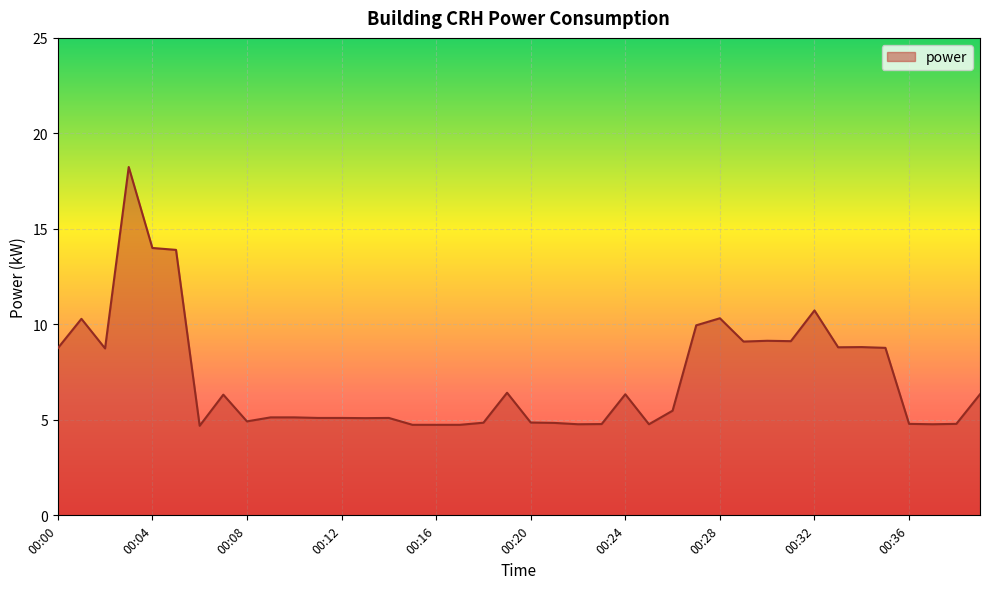

What is the smallest value displayed?

4.7